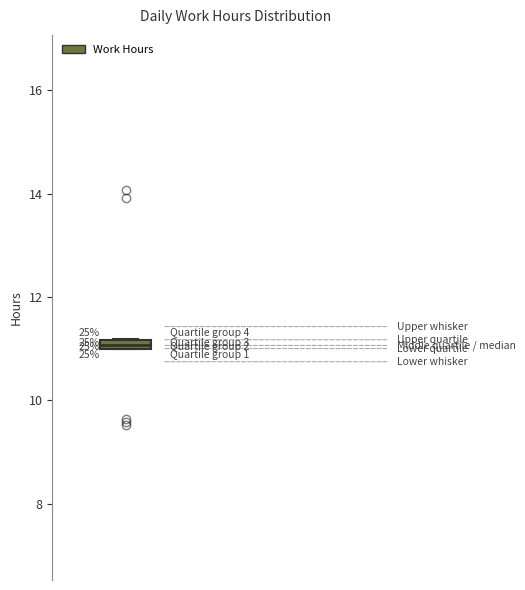

Where is the upper edge of the box on the y-axis? The values are not printed on the chart, so give them approximately, as read against the axis.

11.2